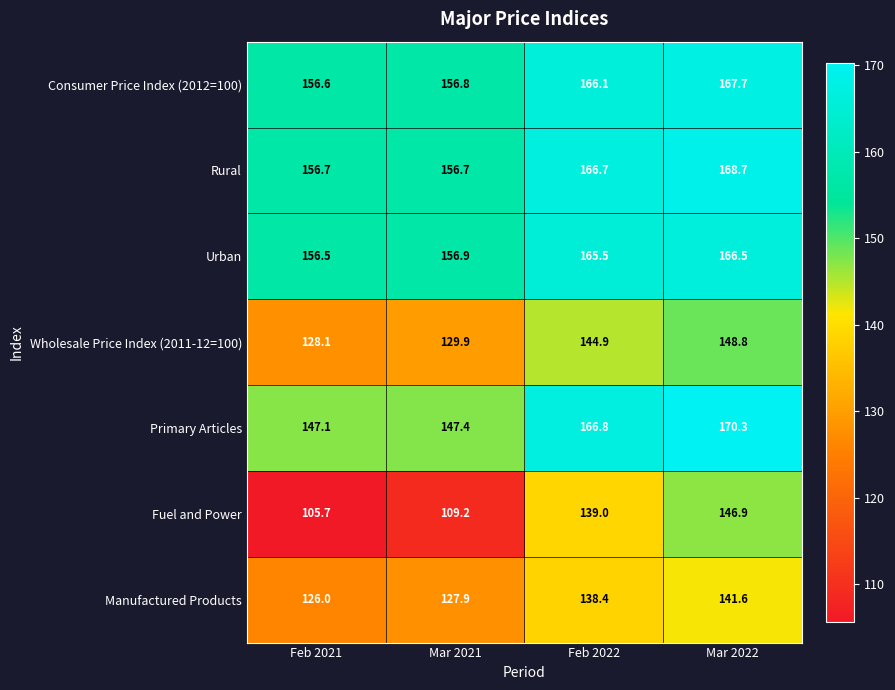

The Urban series shows 294.8 at Feb 2022. True or false?

False